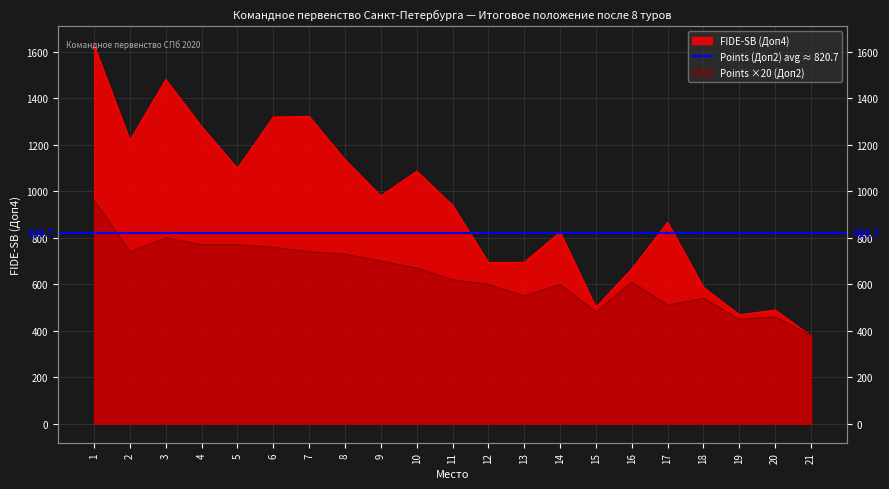

What is the difference between the maximum and second lowest values in the Points (Доп2) series?

510.0